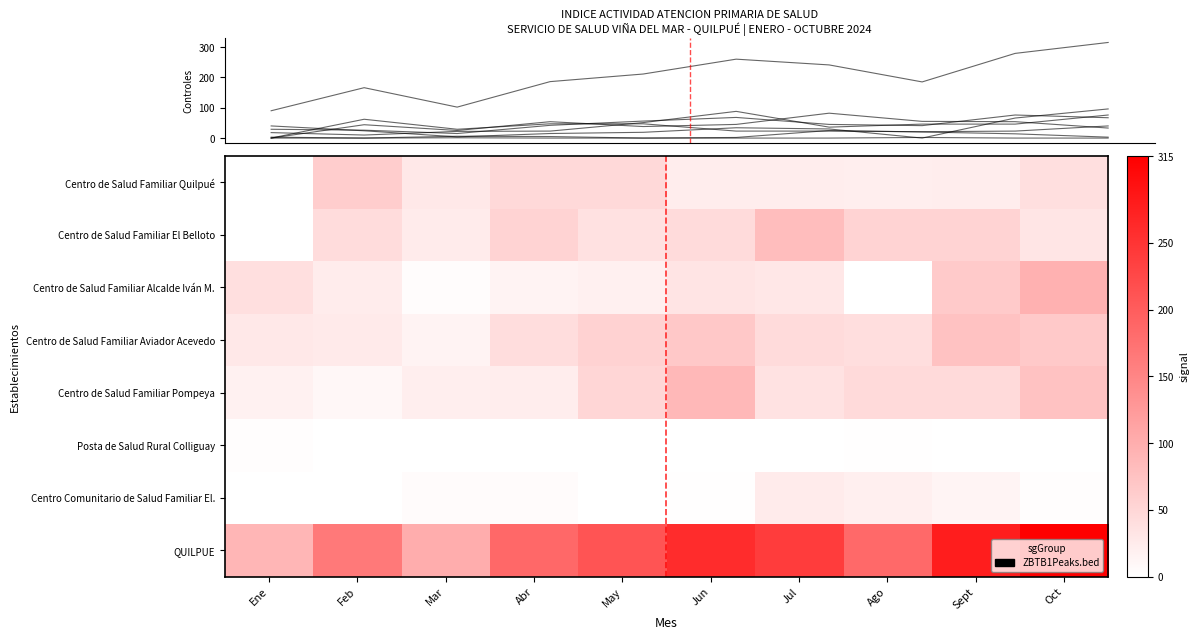

At which category does the chart reach its peak across all series?

Oct